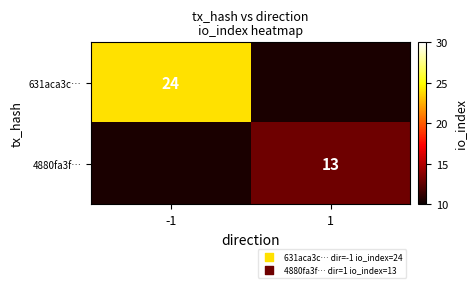

Is it true that 4880fa3f… equals 21 at 1?

False